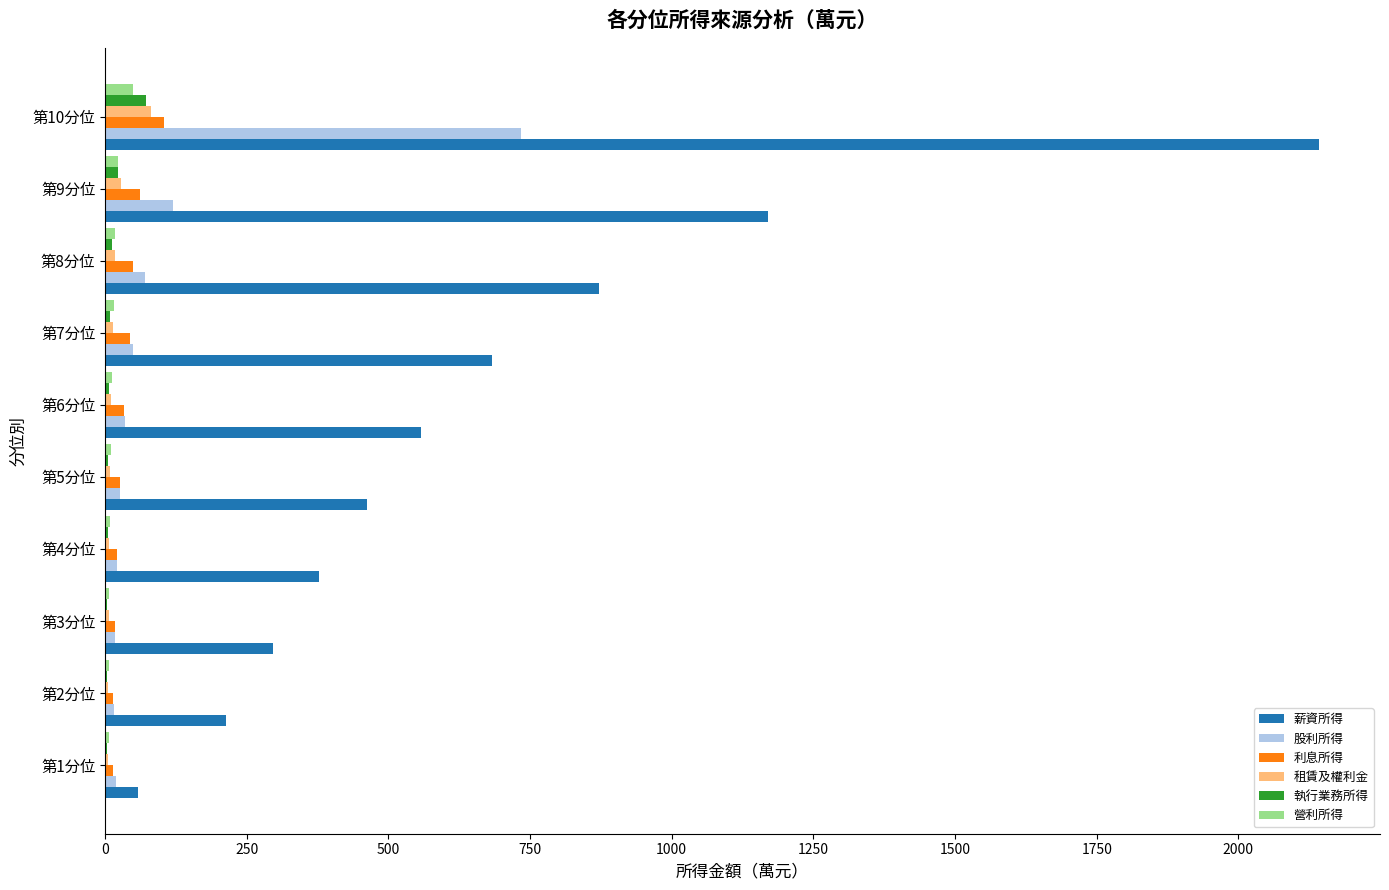

The value of 薪資所得 at 第9分位 is 808.9. True or false?

False